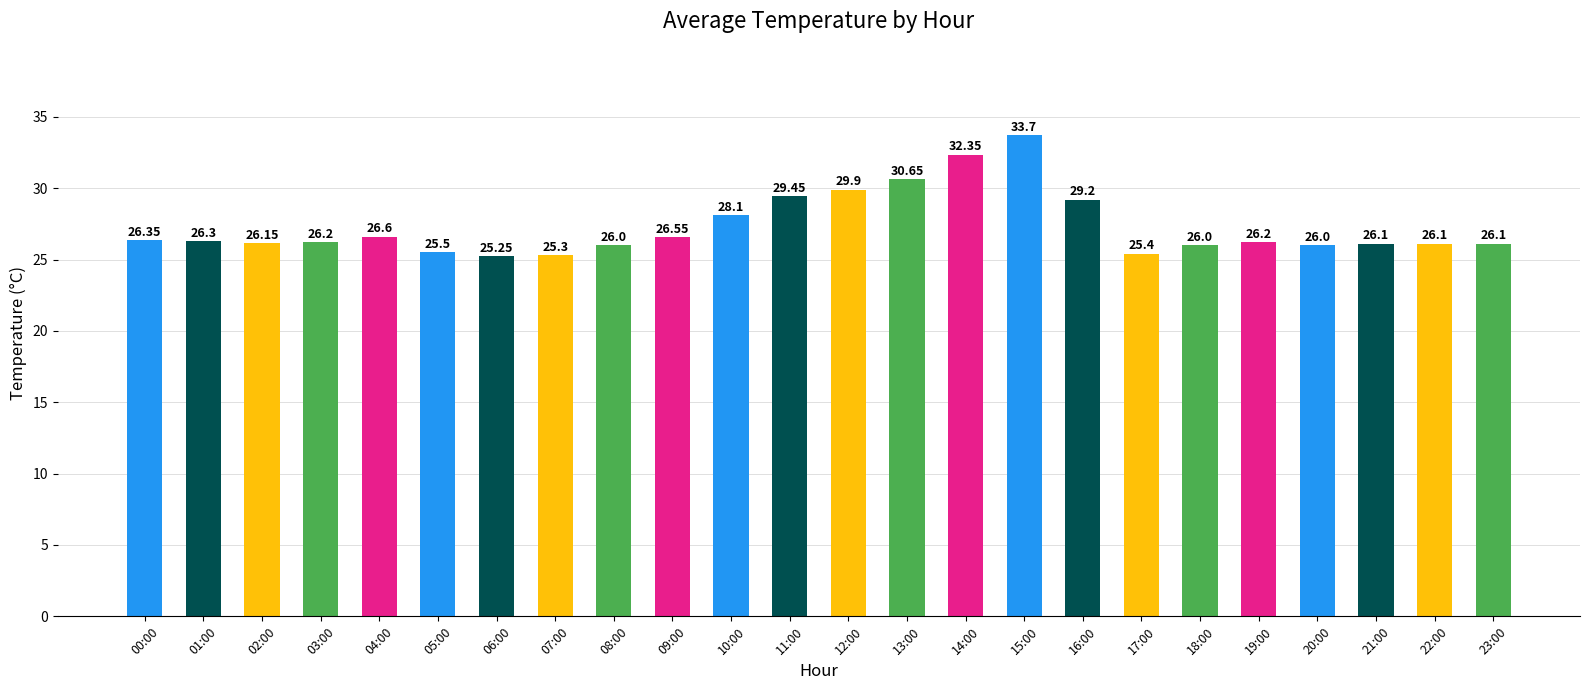

What is the greatest value displayed?

33.7